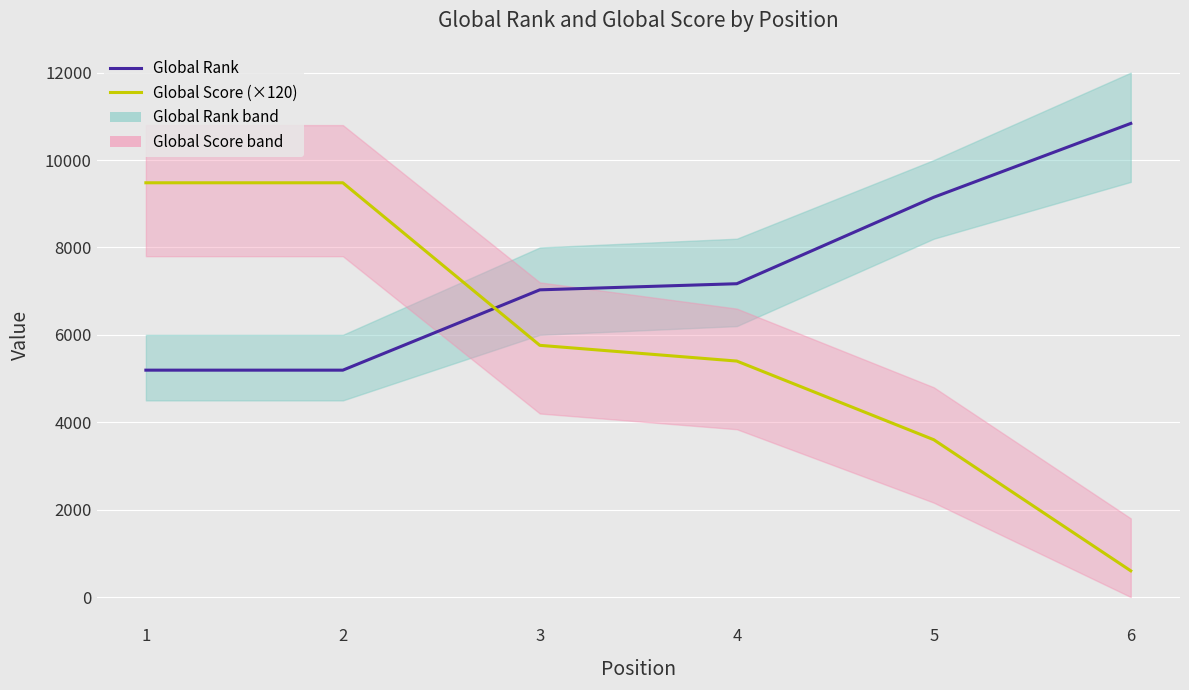

At which label is Global Rank closest to 8015?

4